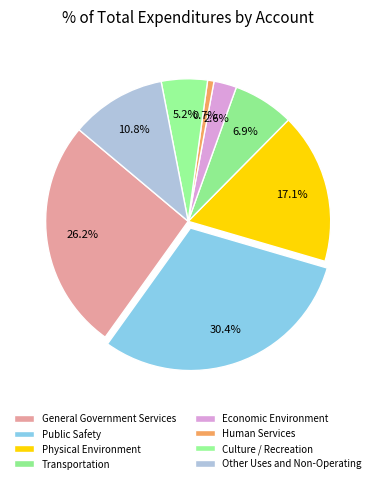

What is the largest slice in the pie chart?

Public Safety